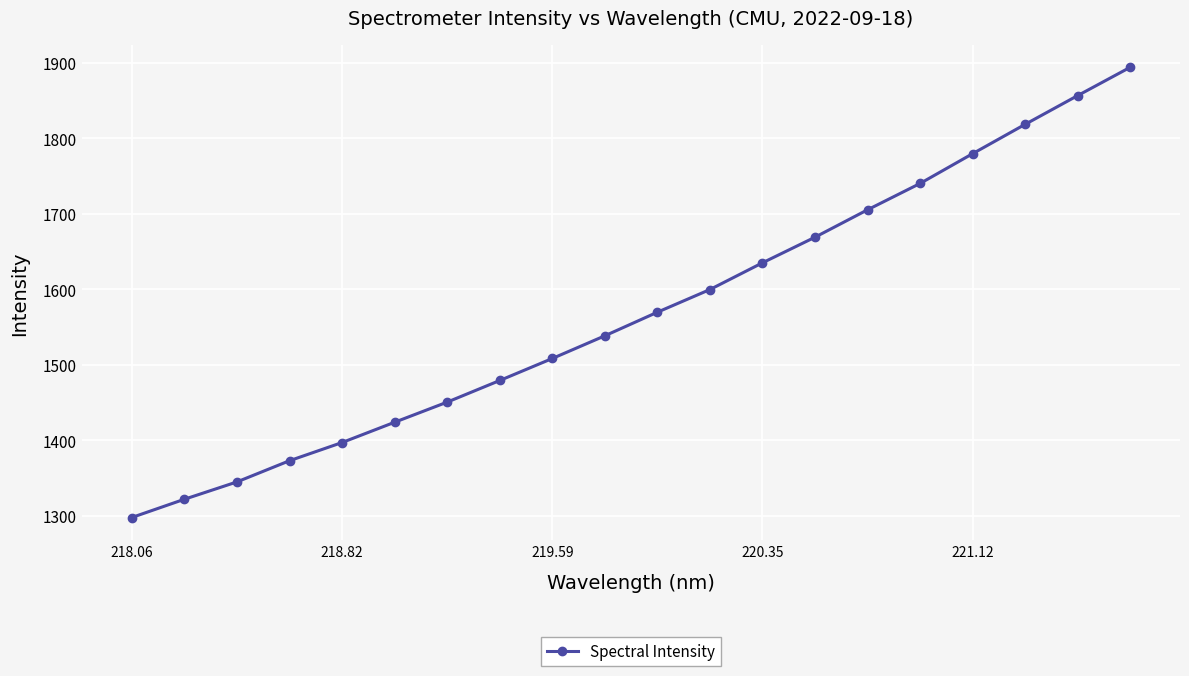

What is the value of the 6th point from the left?

1424.0